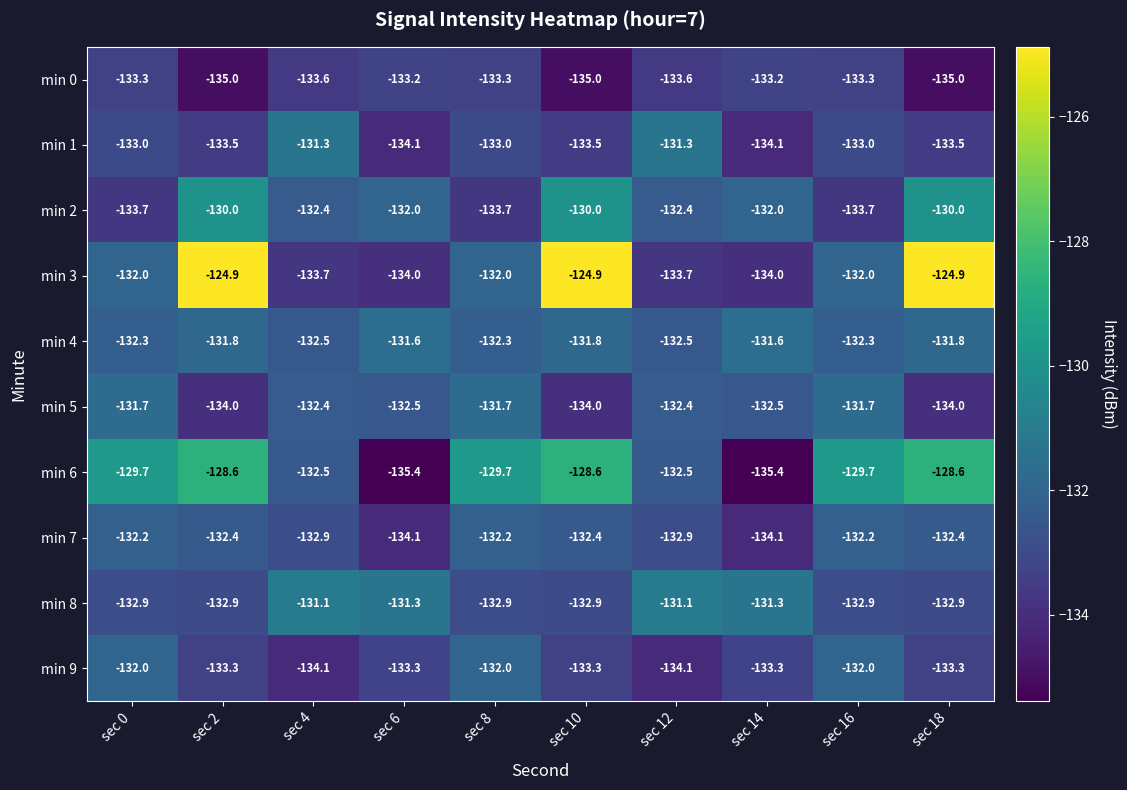

The min 4 series shows -132.3 at sec 0. True or false?

True